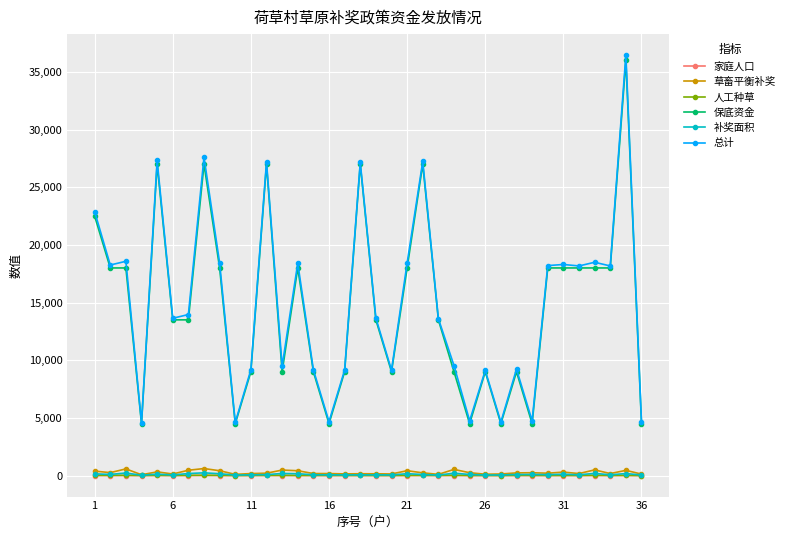

True or false: 总计 has more than 2 points higher than both neighbors.

True